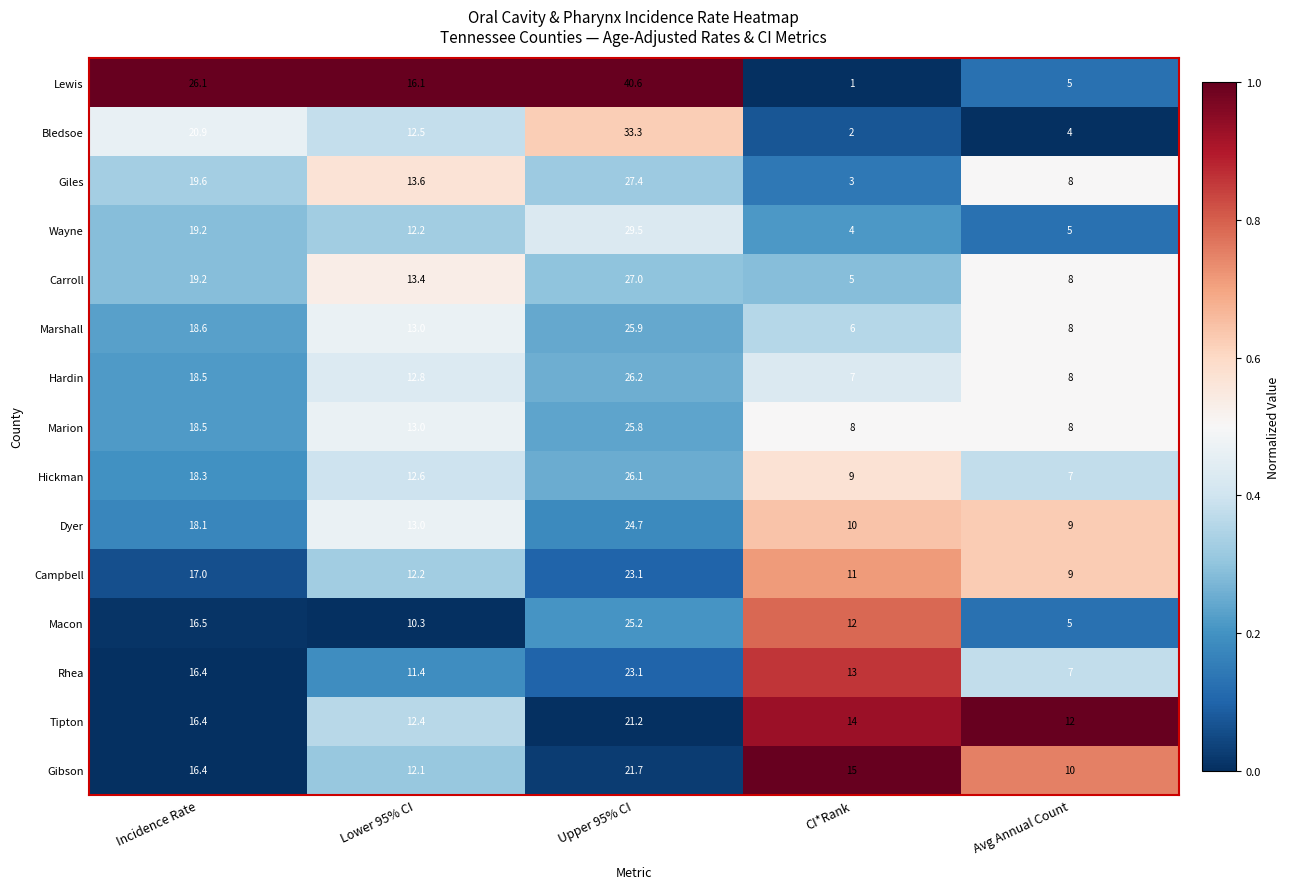

What is the total value across all series at Incidence Rate?

279.7